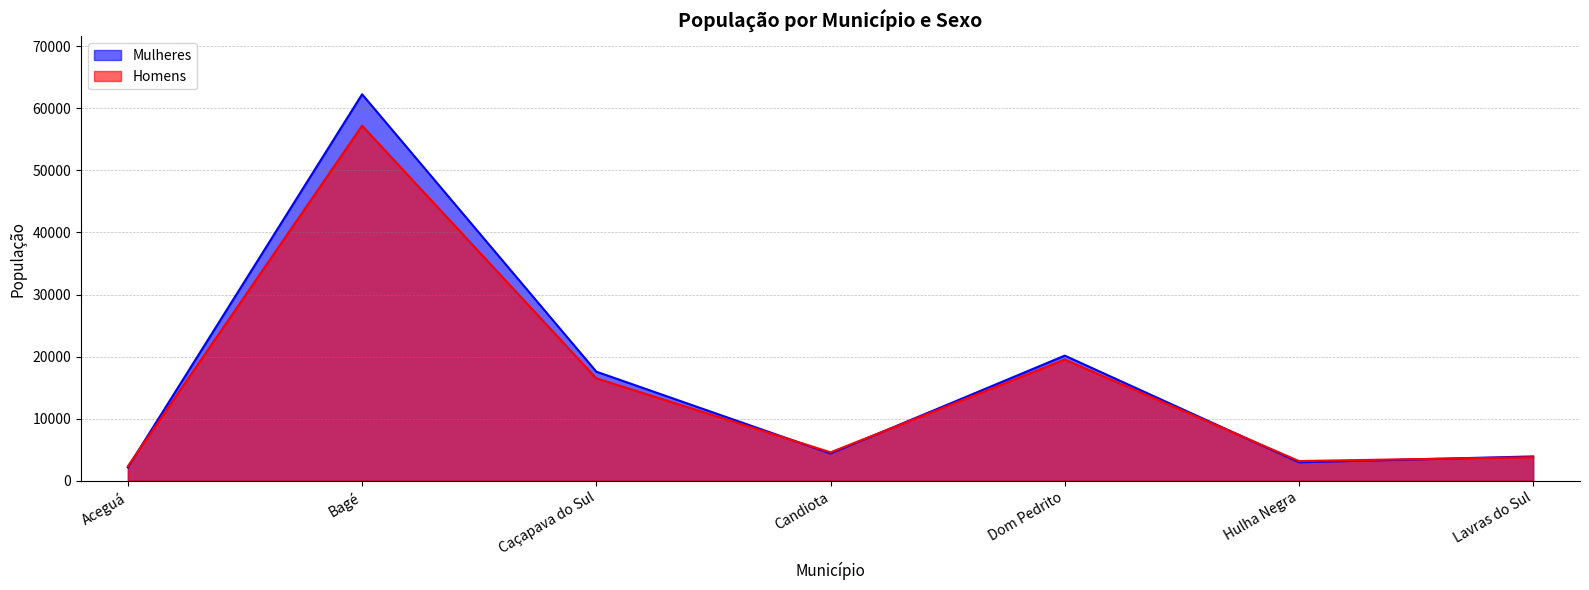

The Mulheres series shows 17573 at Caçapava do Sul. True or false?

True